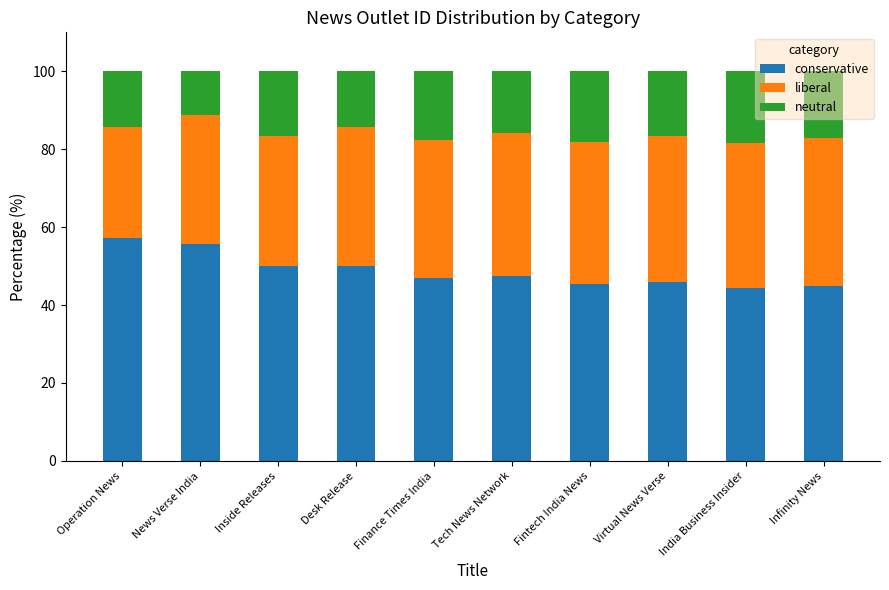

What is the average value of the conservative series?

48.8